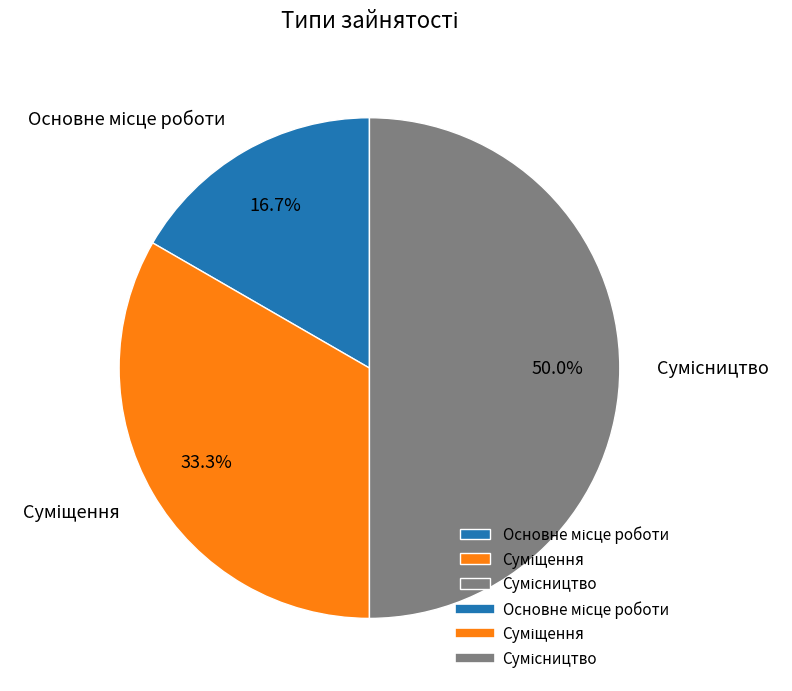

How much of the chart is everything except Основне місце роботи?

83.3%